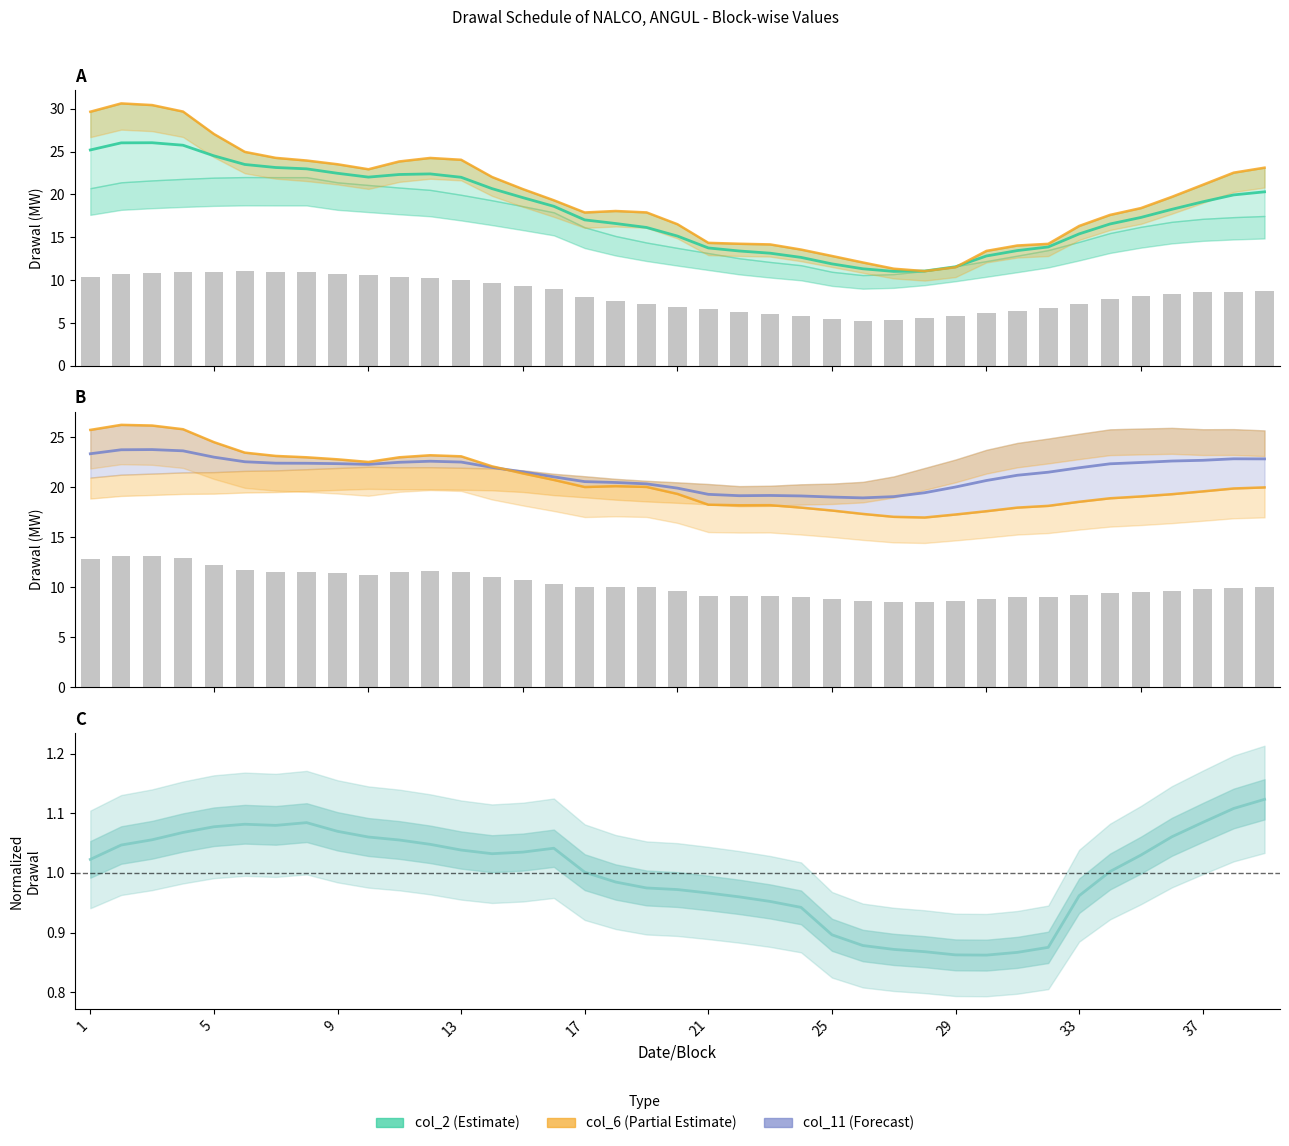

Read the col_6 value at 14.

22.0